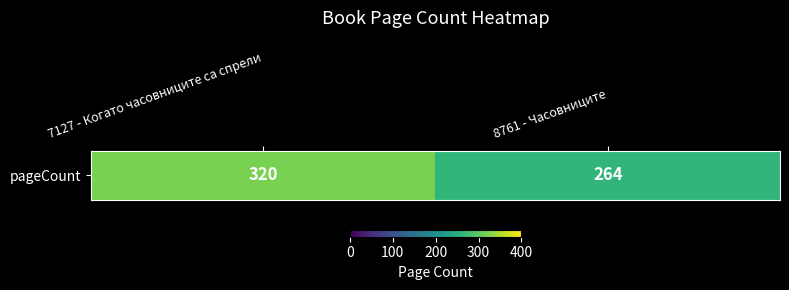

The value at 8761 - Часовниците is 264. True or false?

True